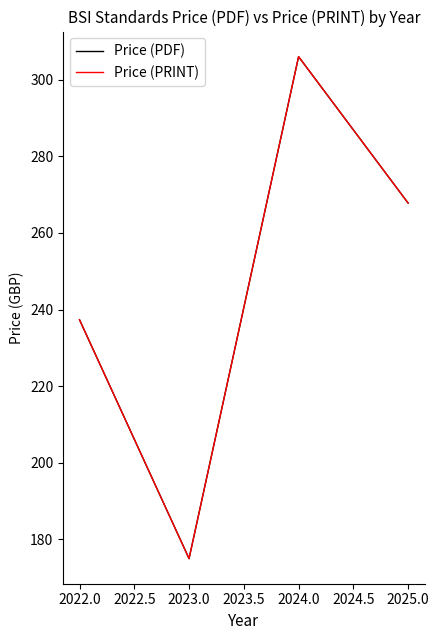

Does the chart display data point markers on the line(s)?

No